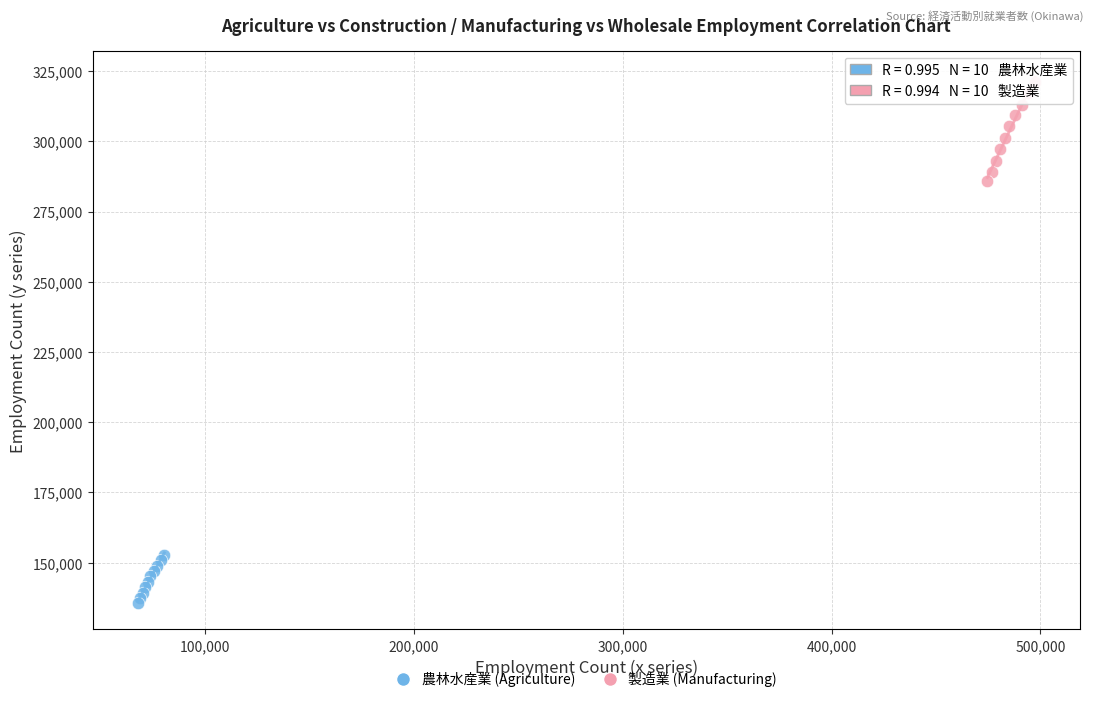

Which series has the widest spread of Y values?

製造業 (Manufacturing)